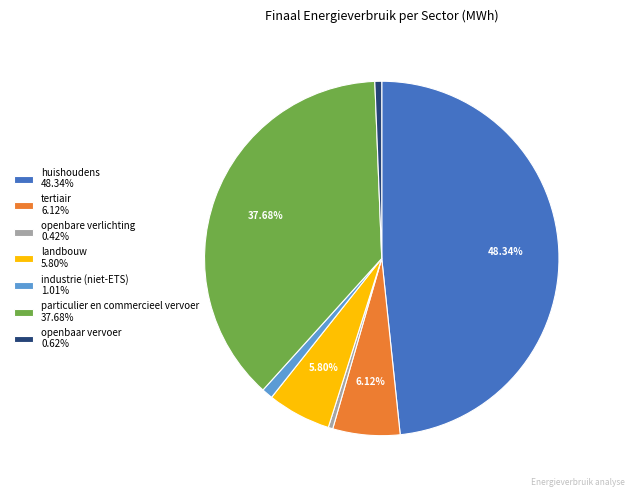

Is there a majority slice in this chart?

No